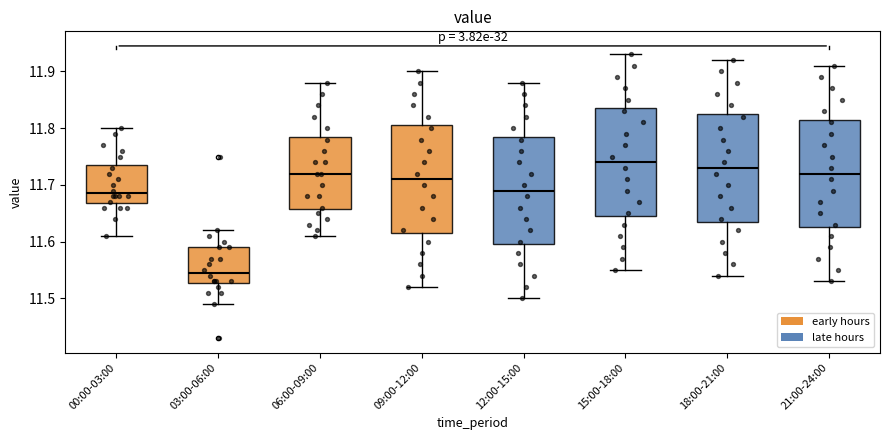

Where is the lower edge of the box for 09:00-12:00 on the y-axis? The values are not printed on the chart, so give them approximately, as read against the axis.

11.62